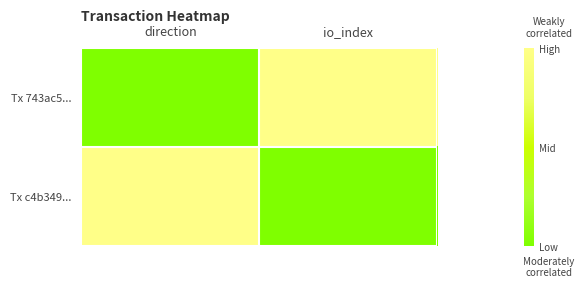

Reading right to left, list all the values displayed in this chart.

Tx 743ac5...: io_index=1	direction=0
Tx c4b349...: io_index=0	direction=1